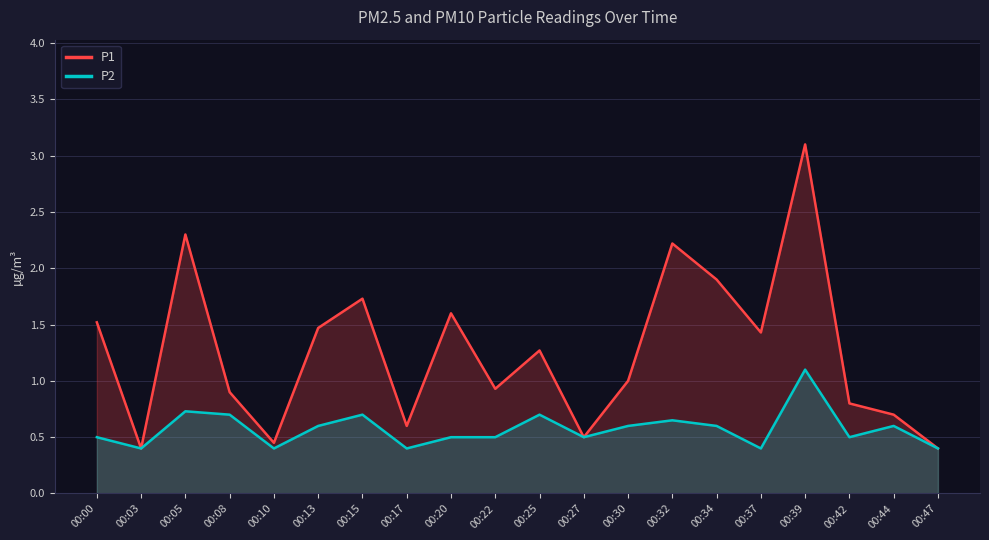

What is the value of the P1 point at the 4th from the left?

0.9